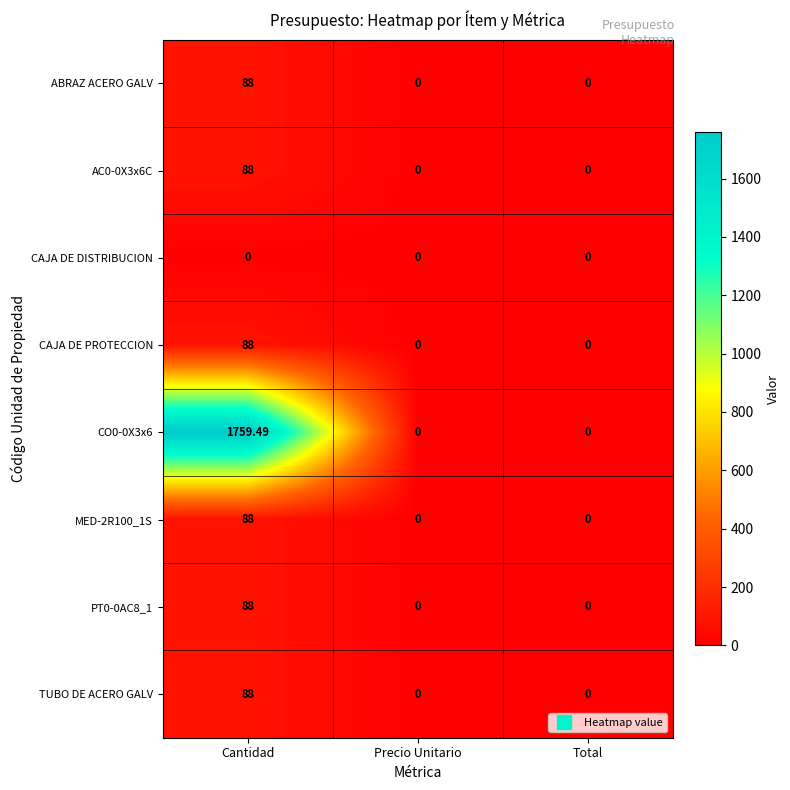

Which category has the highest value in the CAJA DE PROTECCION series?

Cantidad